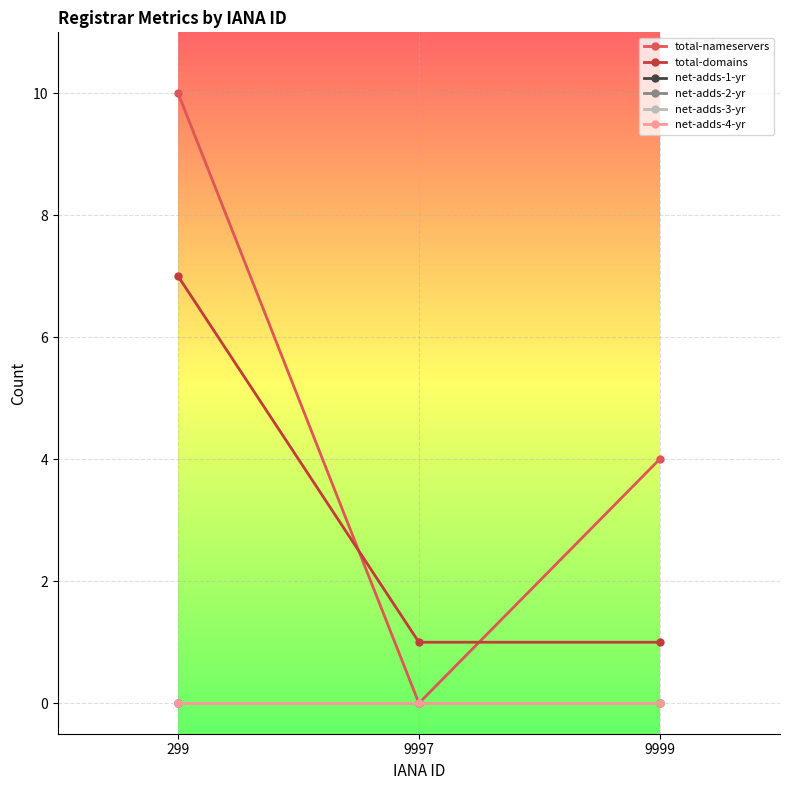

Which series has the largest range (max minus min)?

total-nameservers